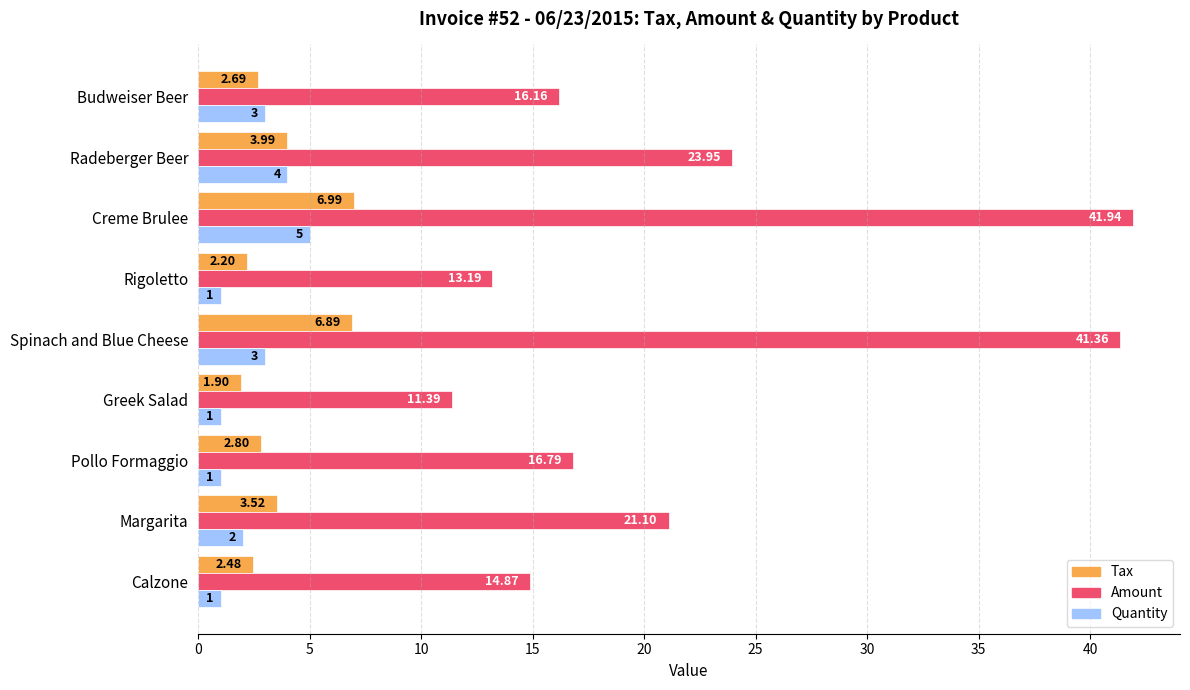

What is the minimum value for Amount?

11.4